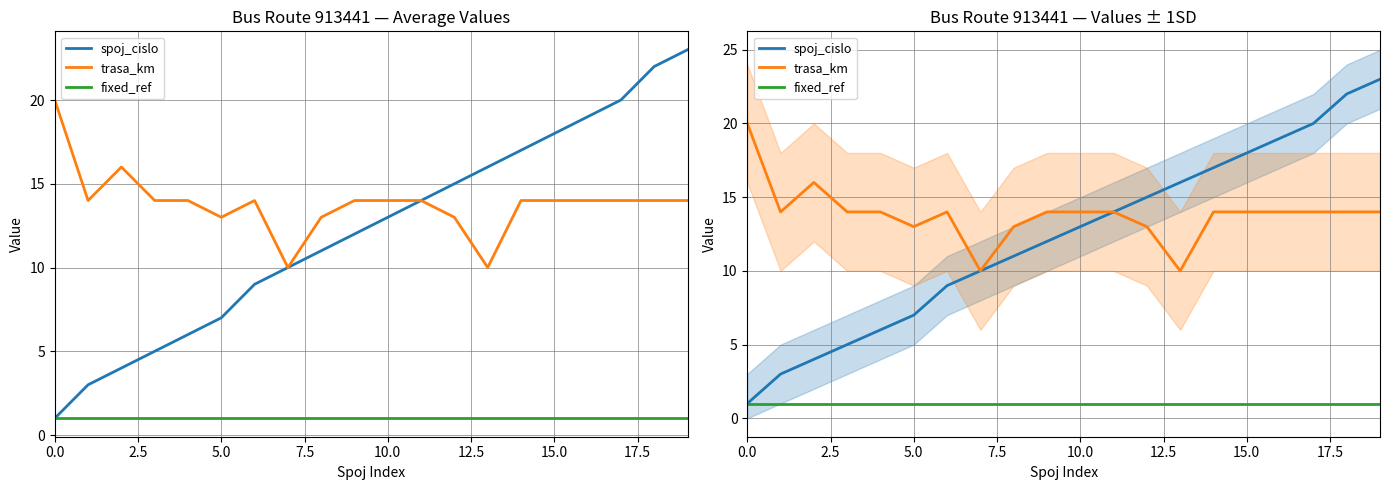

What is the smallest value displayed?

1